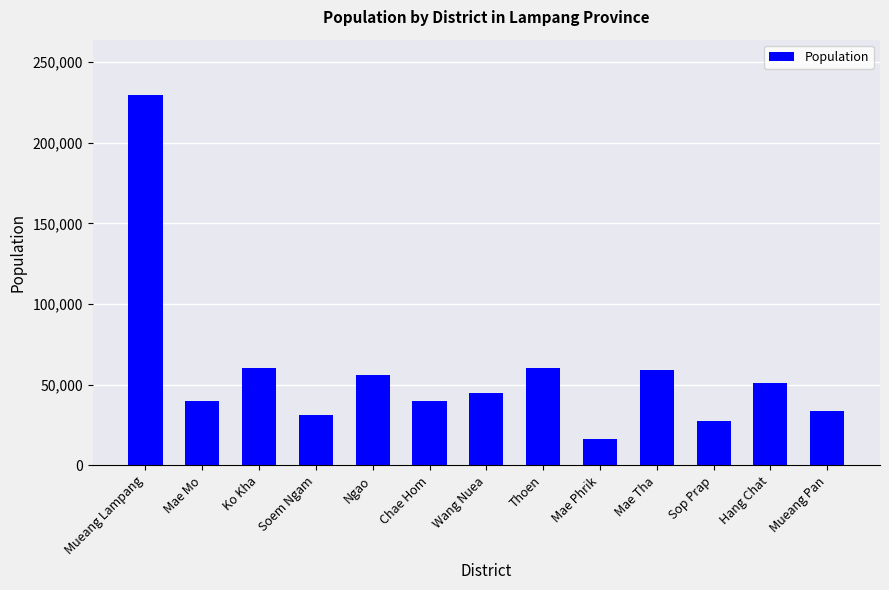

The chart shows a value of 349681 at Mueang Lampang. True or false?

False